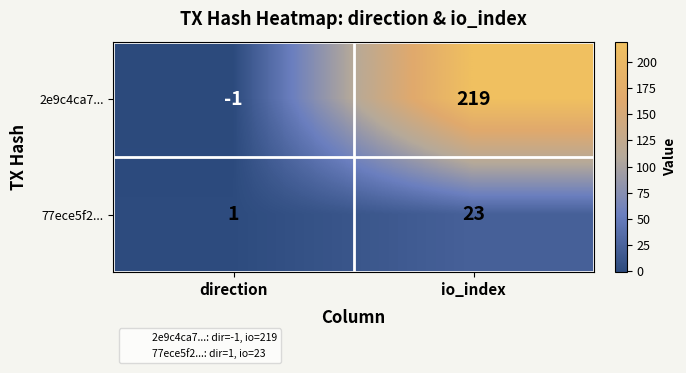

Reading left to right, extract all data points from this chart.

2e9c4ca7...: -1	219
77ece5f2...: 1	23